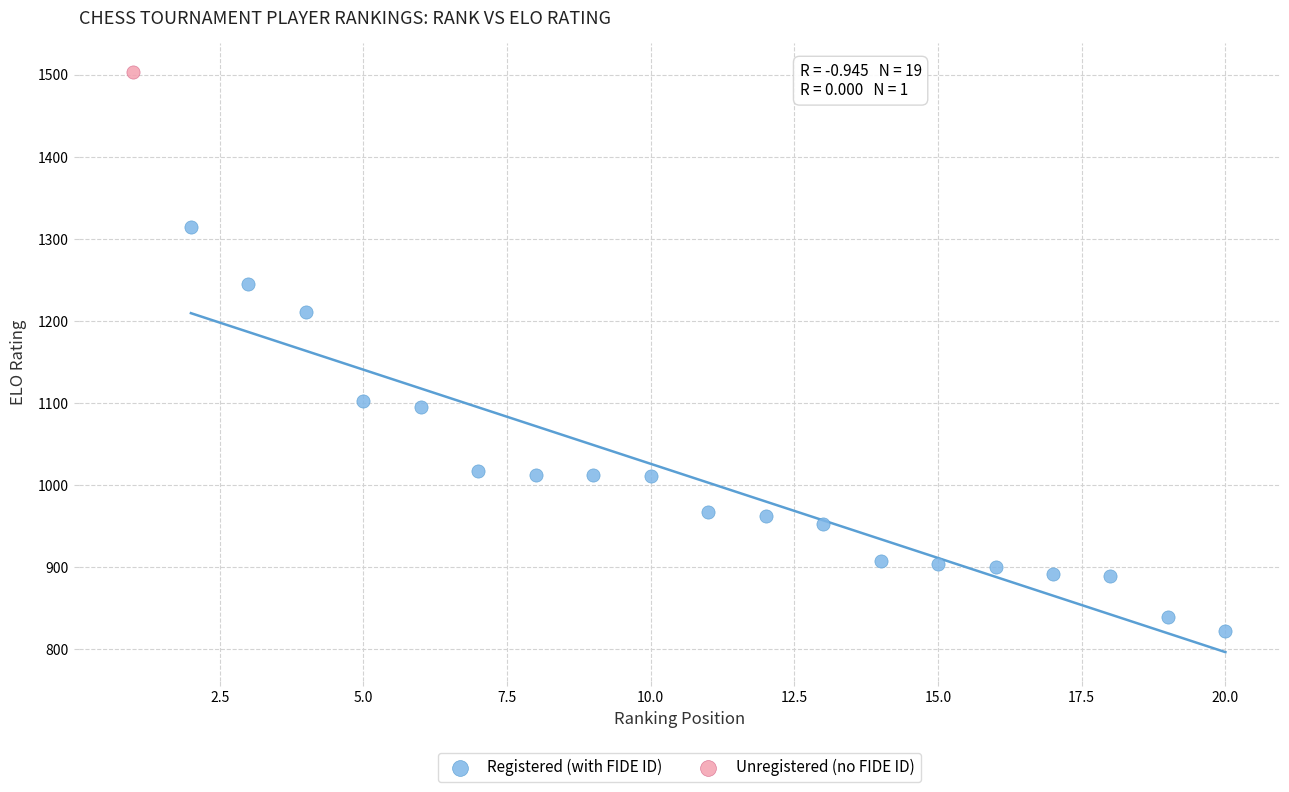

What are all the series names shown in the legend?

Registered (with FIDE ID), Unregistered (no FIDE ID)